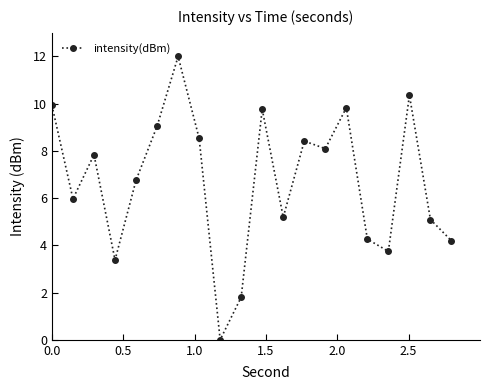

Does the chart display data point markers on the line(s)?

Yes